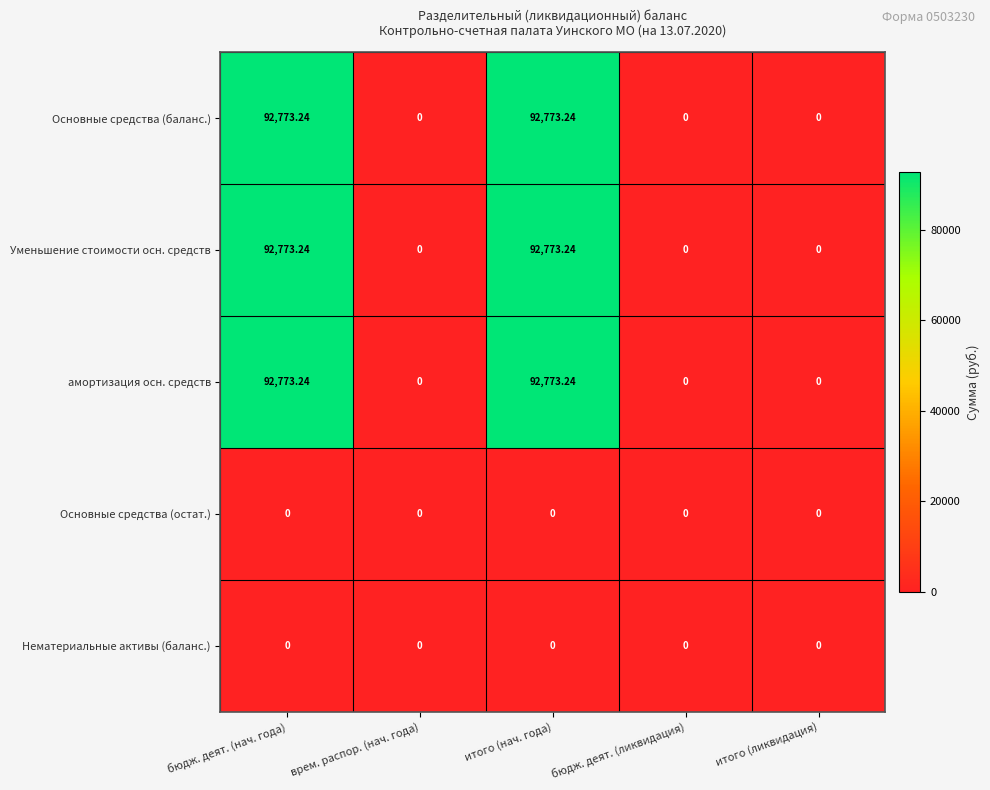

Which has a higher value, итого (ликвидация) or врем. распор. (нач. года)?

итого (ликвидация)